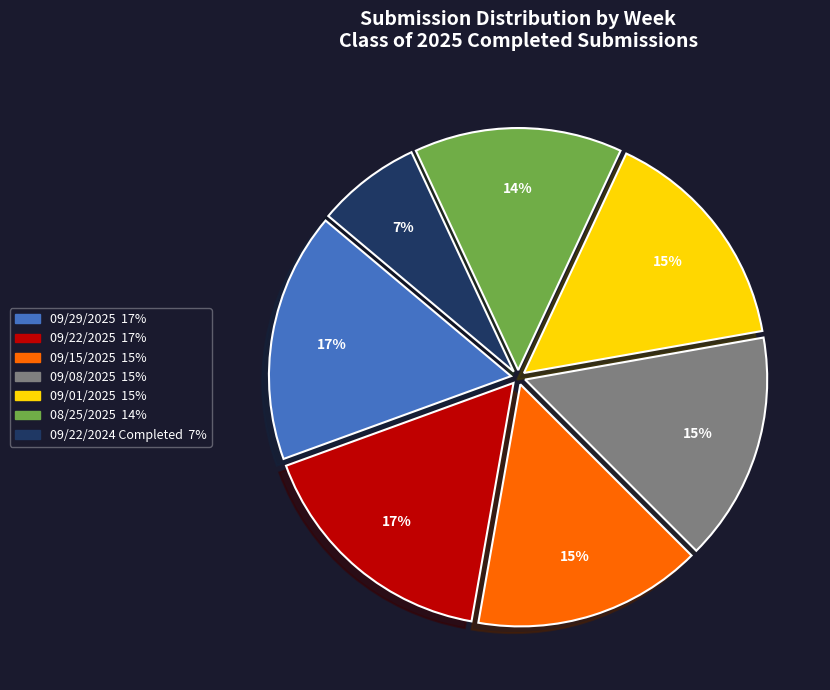

Which category has the smallest portion of the pie?

09/22/2024 Completed